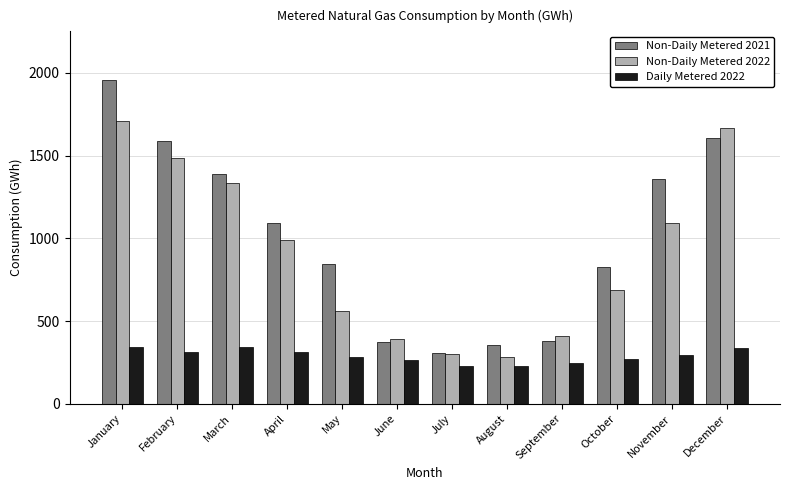

Rank the series by their maximum value, from lowest to highest.

Daily Metered 2022, Non-Daily Metered 2022, Non-Daily Metered 2021